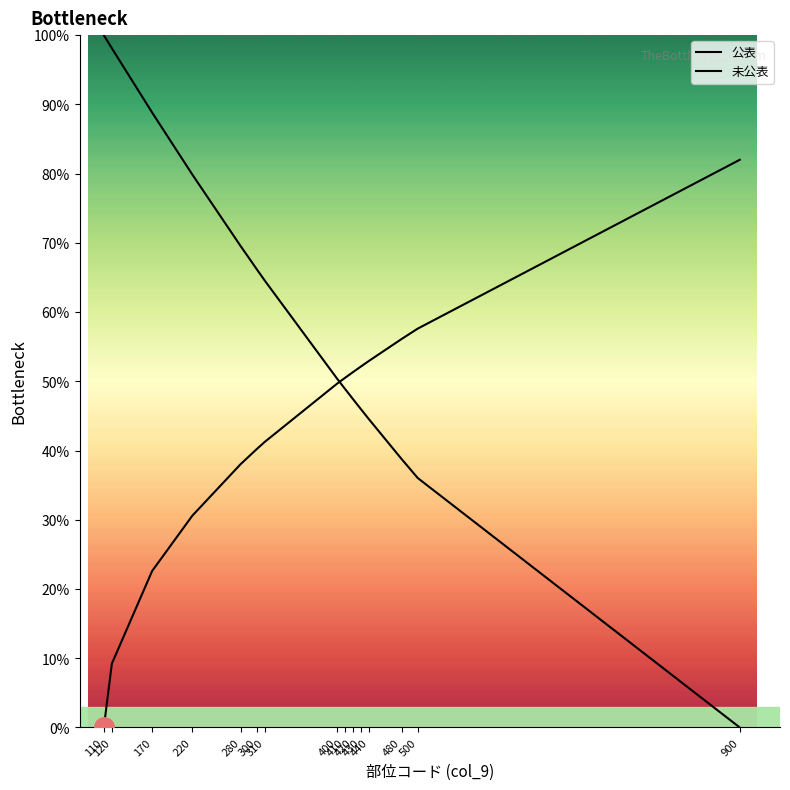

At which label does 公表 first exceed 50?

110